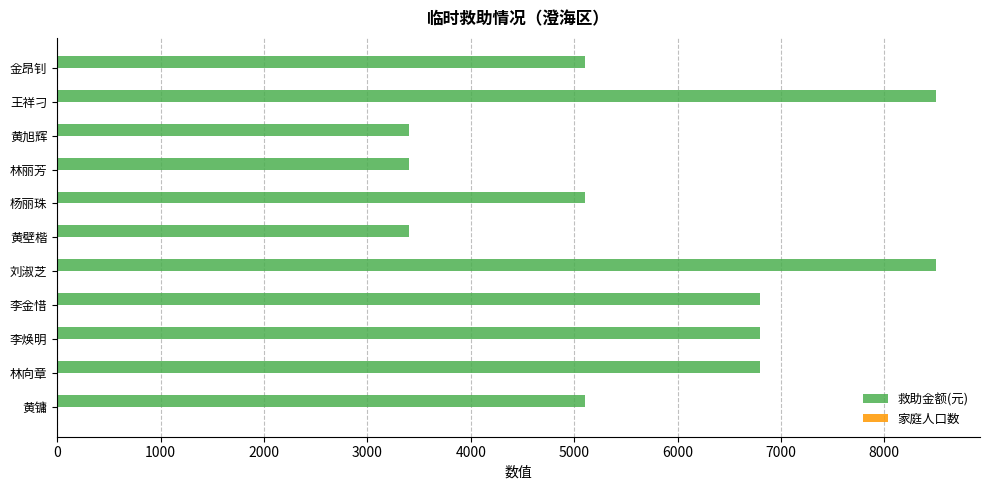

What is the maximum value shown in the chart?

8500